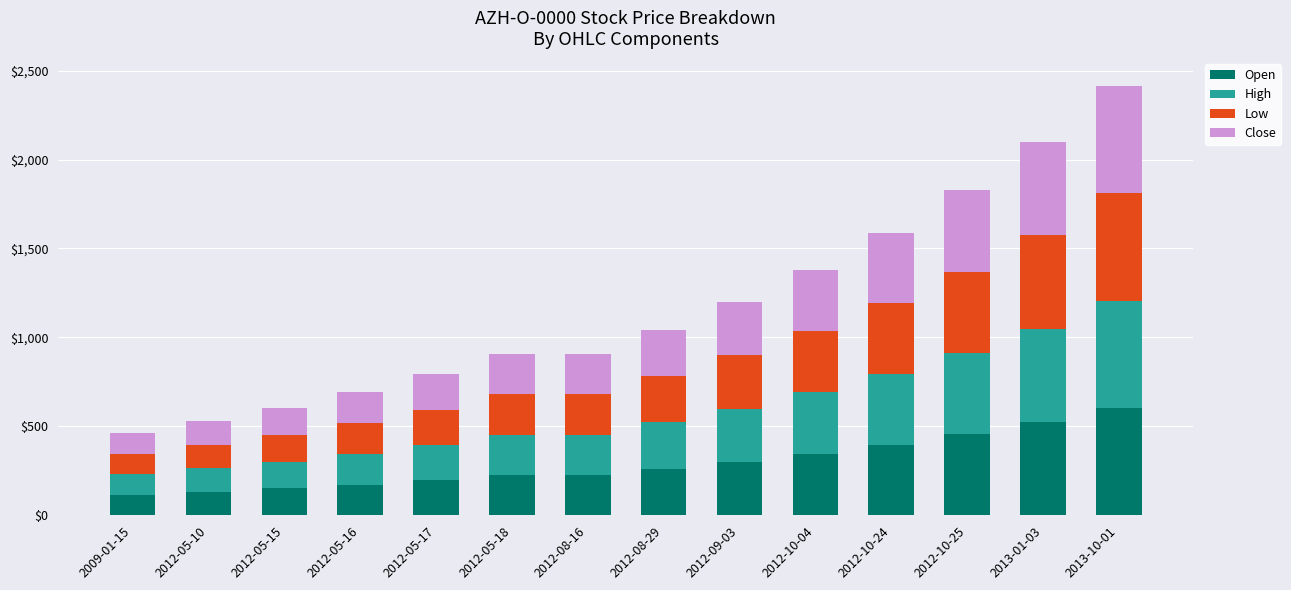

How many values in the Open series are below 261?

7